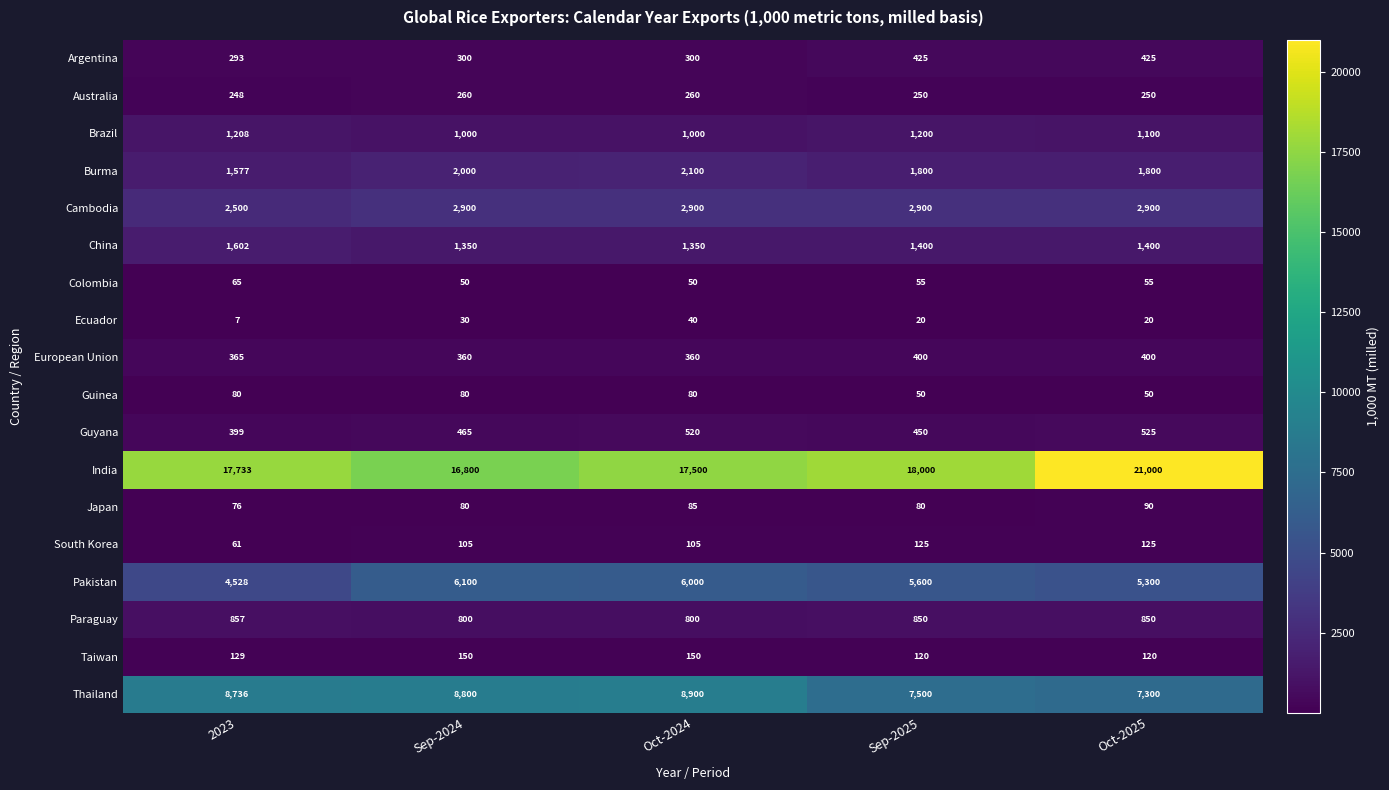

Which series has the largest total across all categories?

India